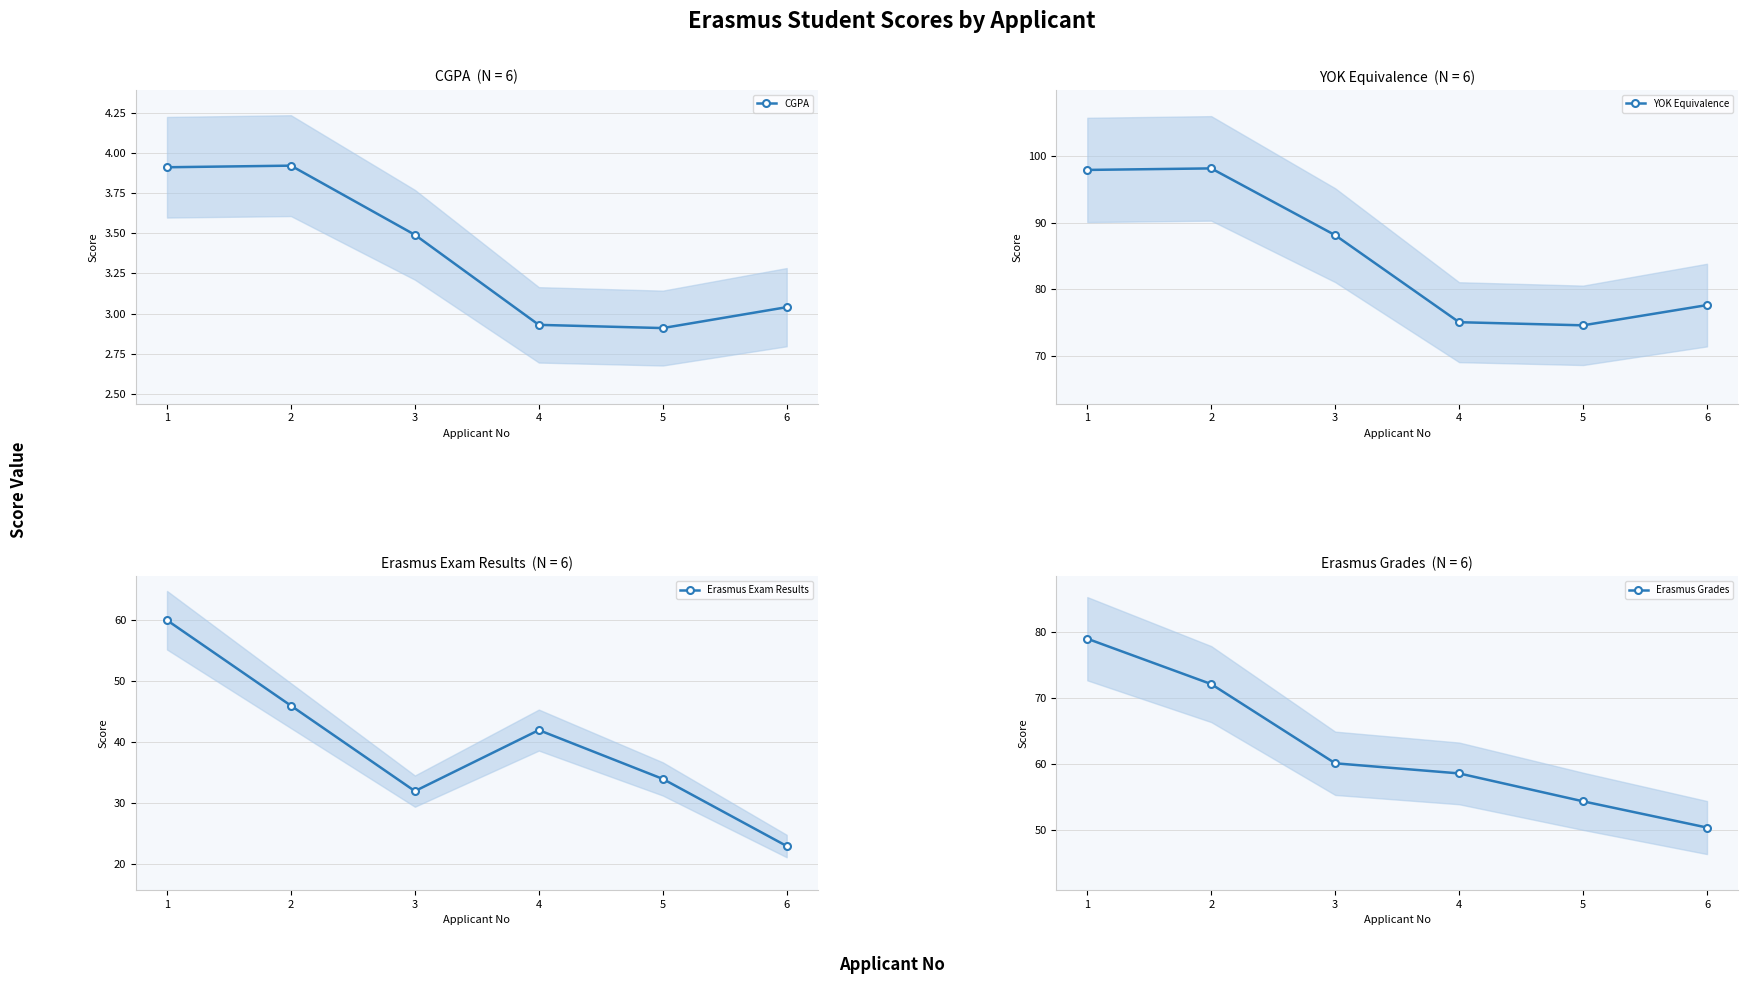

True or false: CGPA has more than 0 points higher than both neighbors.

True